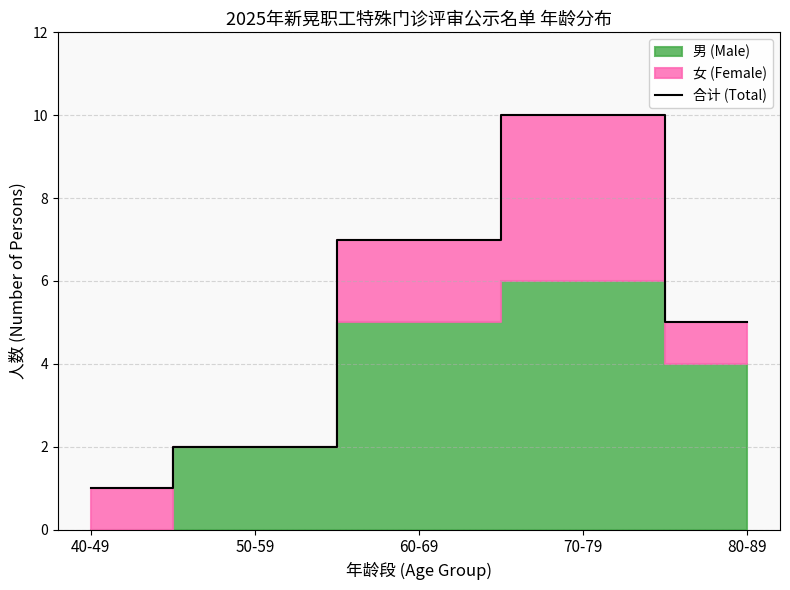

List the labels in order of value, largest first.

70-79, 60-69, 80-89, 50-59, 40-49